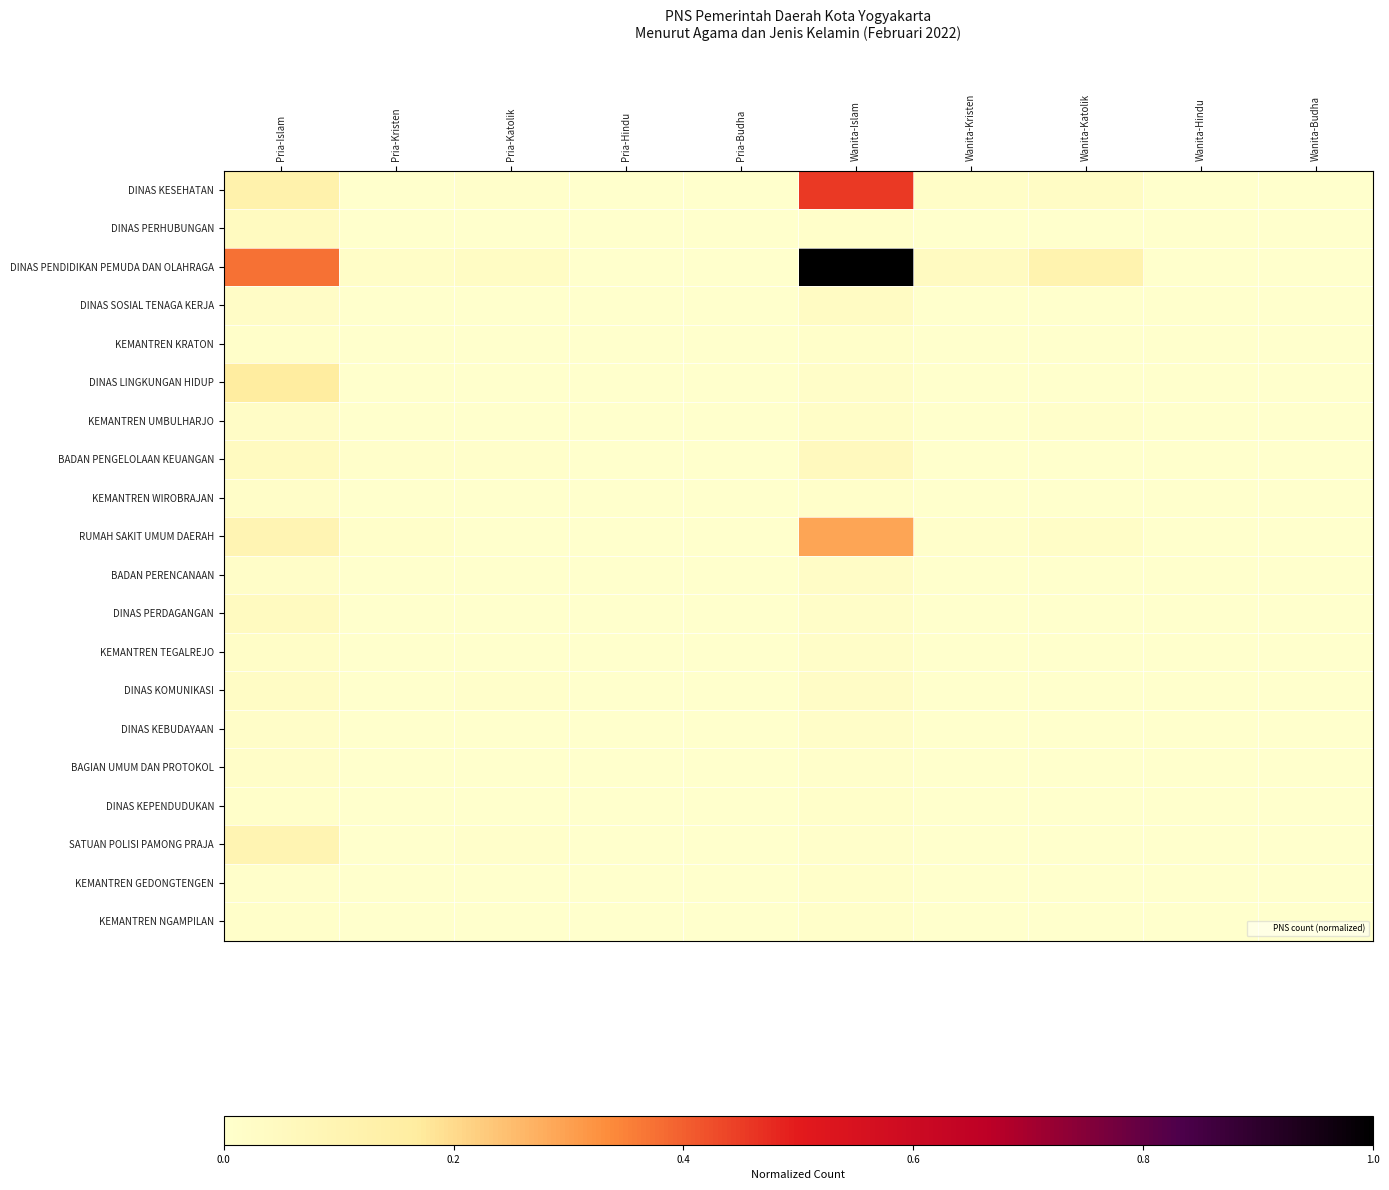

Which label corresponds to the largest value in the chart?

Wanita-Islam